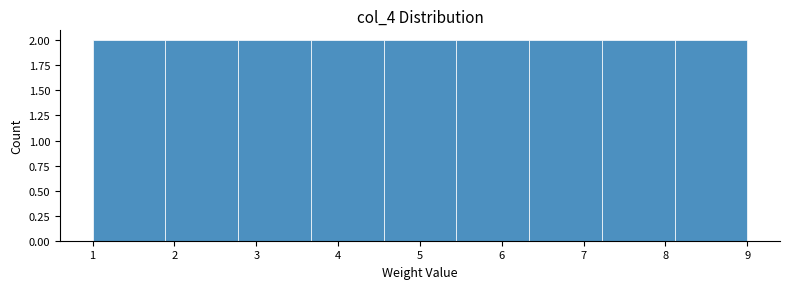

Reading left to right, list every bar in this chart as the range it spans on the x-axis followed by its height. Neither the bar edges nor the heights are printed on the chart, so give them approximately, as read against the axes.

1.0 to 1.9: 2
1.9 to 2.8: 2
2.8 to 3.7: 2
3.7 to 4.6: 2
4.6 to 5.4: 2
5.4 to 6.3: 2
6.3 to 7.2: 2
7.2 to 8.1: 2
8.1 to 9.0: 2